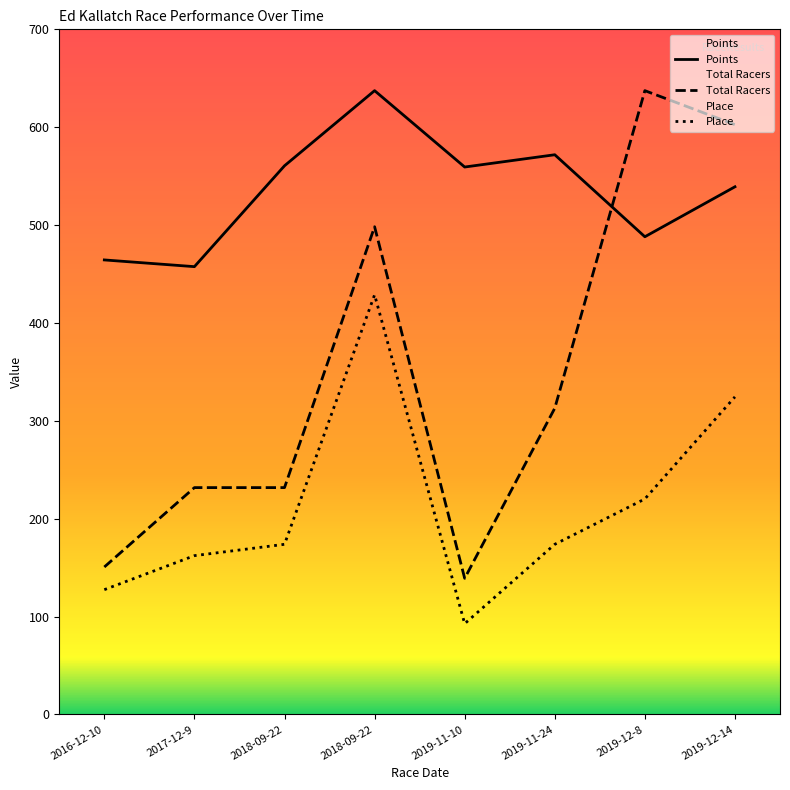

At how many categories does at least one series exceed 517?

6